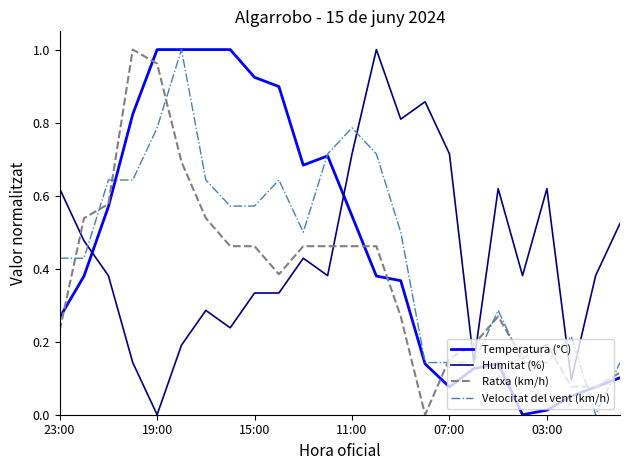

True or false: Ratxa (km/h) and Velocitat del vent (km/h) cross at least once.

True